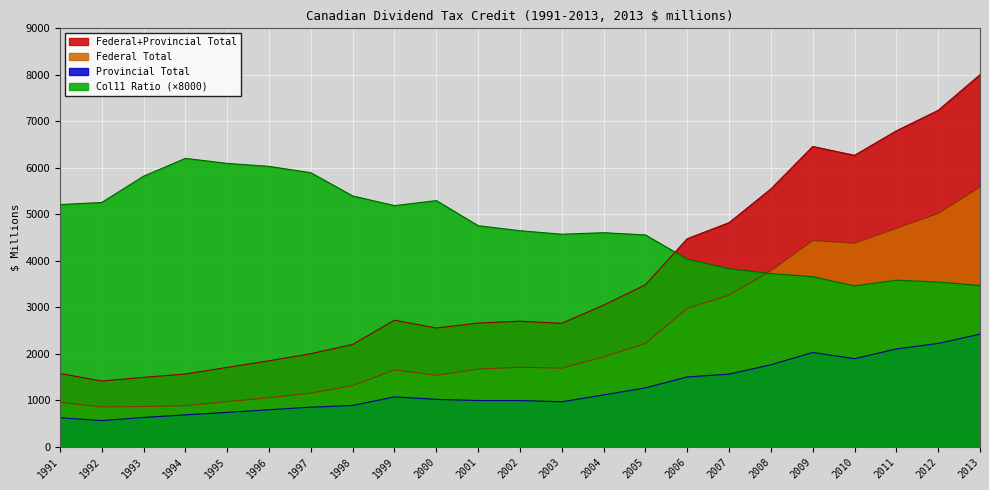

What is the difference between the maximum and minimum values in the Federal Total series?

4731.9